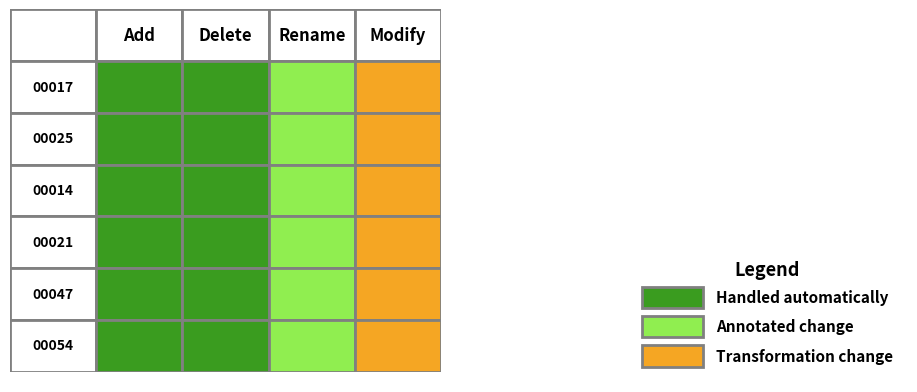

List the labels in order of 00047 value, largest first.

2, 0, 1, 3